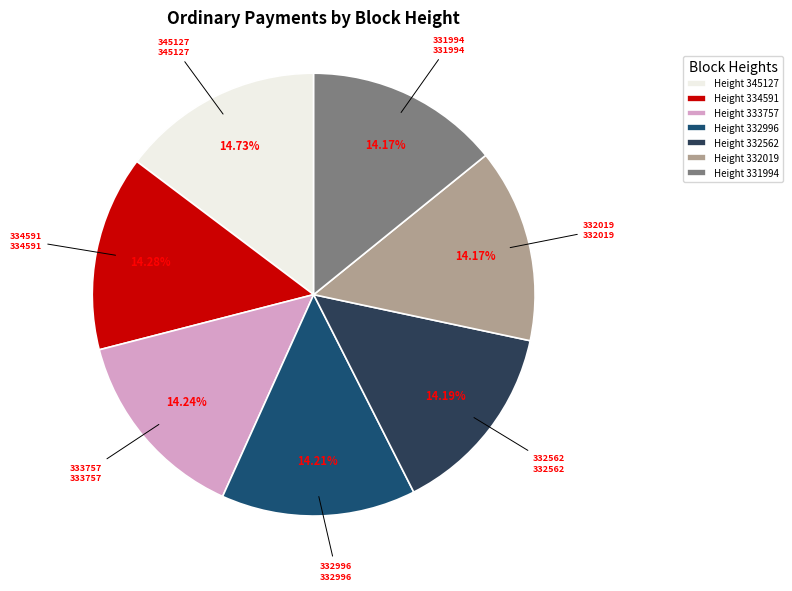

What is the ratio of the value at Height 331994 to the value at Height 332996?

1.0